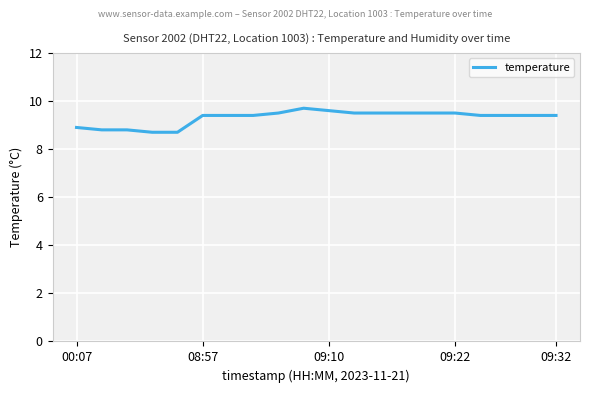

What is the maximum value shown in the chart?

9.7